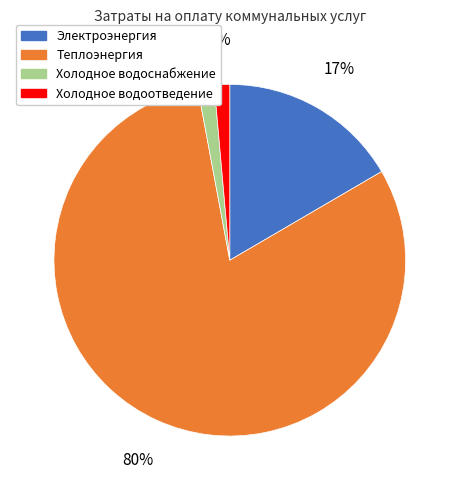

To the nearest percent, what is the average slice percentage?

25%